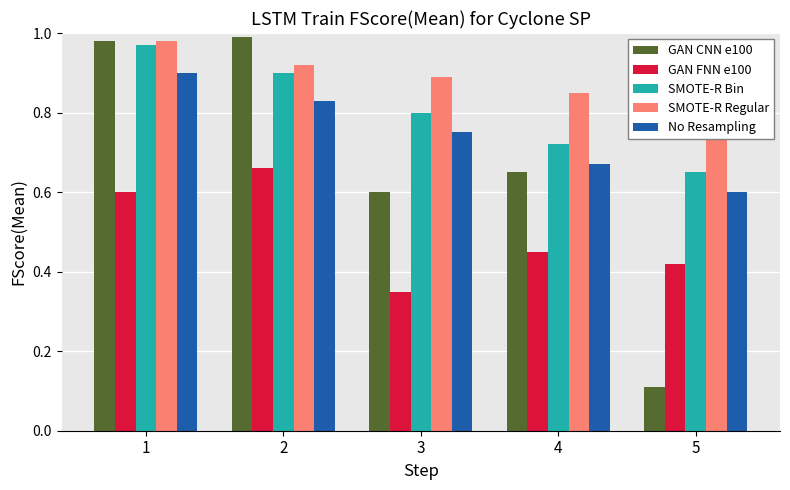

Reading left to right, extract all data points from this chart.

GAN CNN e100: 1.0	1.0	0.6	0.7	0.1
GAN FNN e100: 0.6	0.7	0.3	0.5	0.4
SMOTE-R Bin: 1.0	0.9	0.8	0.7	0.7
SMOTE-R Regular: 1.0	0.9	0.9	0.8	0.8
No Resampling: 0.9	0.8	0.8	0.7	0.6